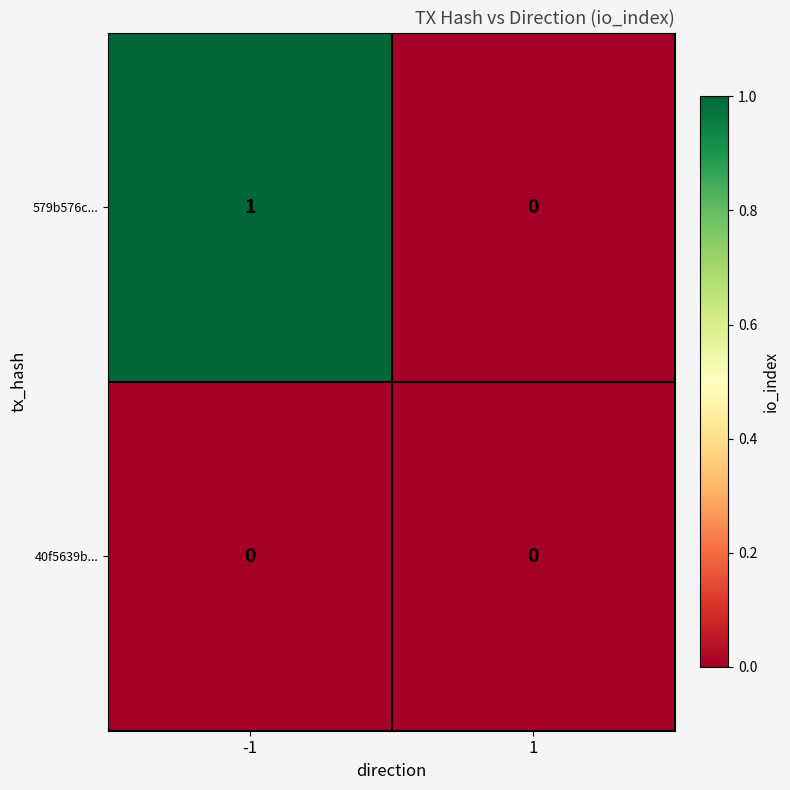

What is the greatest value displayed?

1